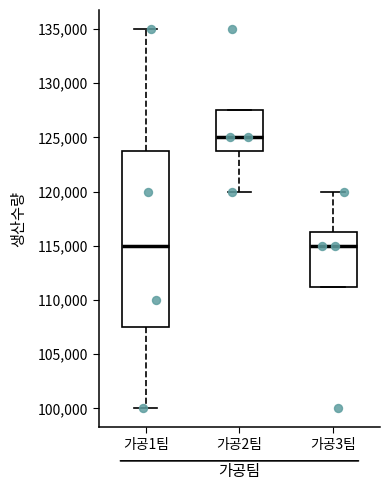

Where is the upper edge of the box for 가공1팀 on the y-axis? The values are not printed on the chart, so give them approximately, as read against the axis.

124000